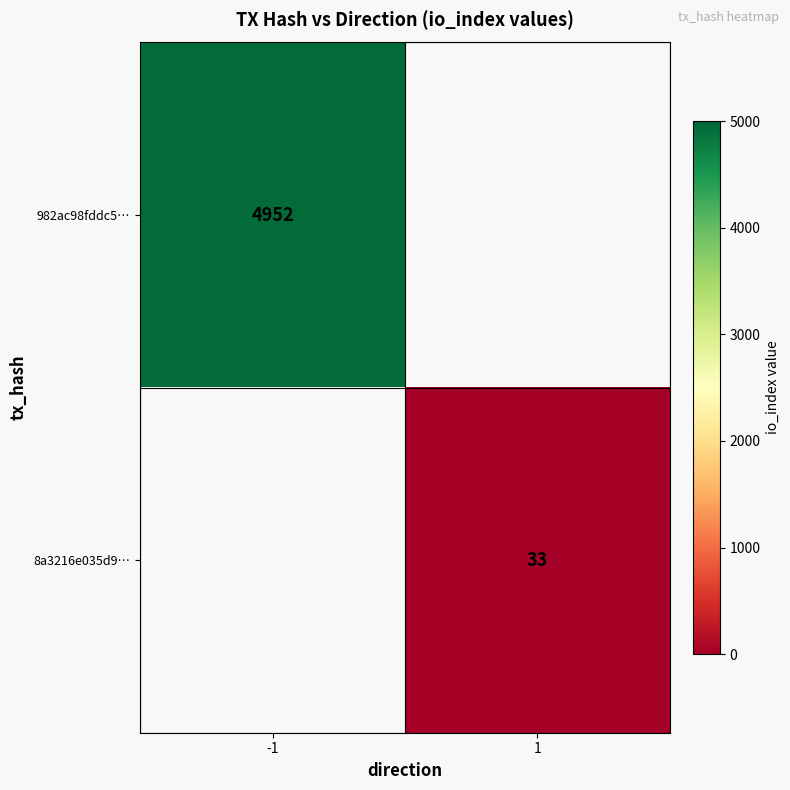

The 982ac98fddc5… series shows 4952 at -1. True or false?

True